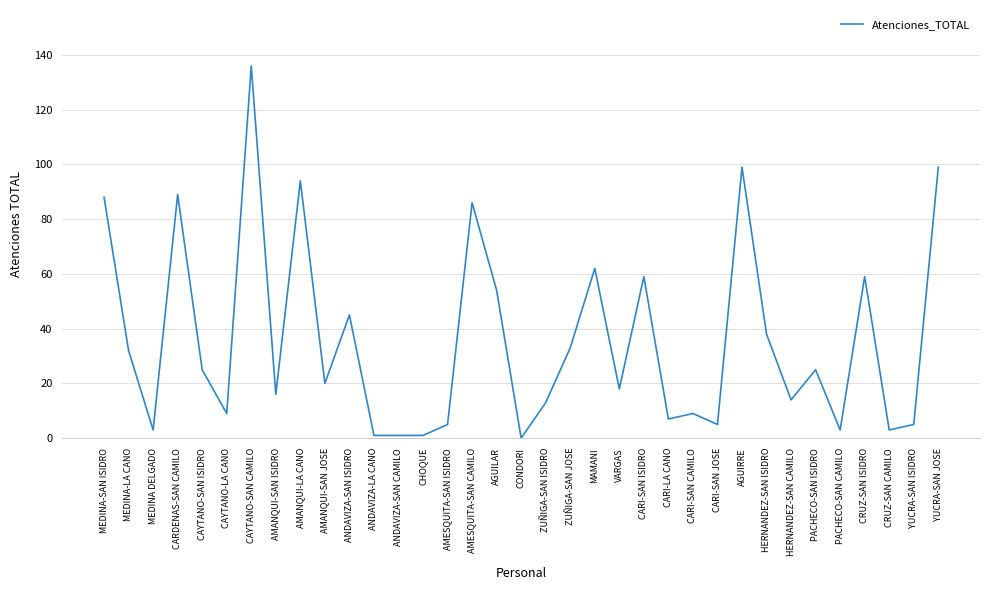

At which category does the data reach its first local peak?

CARDENAS-SAN CAMILO